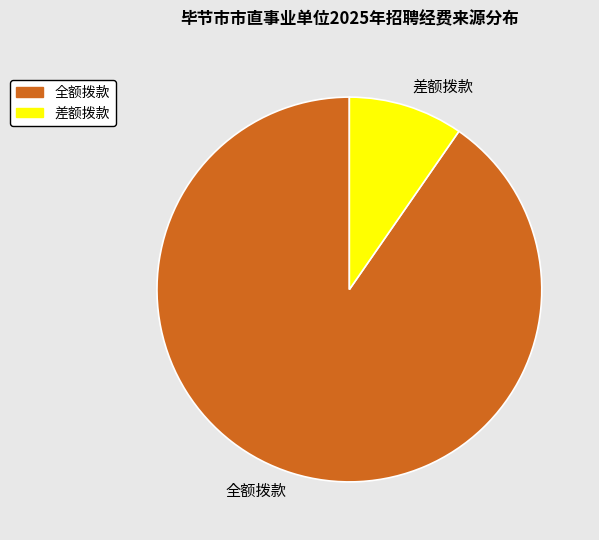

Between 全额拨款 and 差额拨款, which is larger?

全额拨款